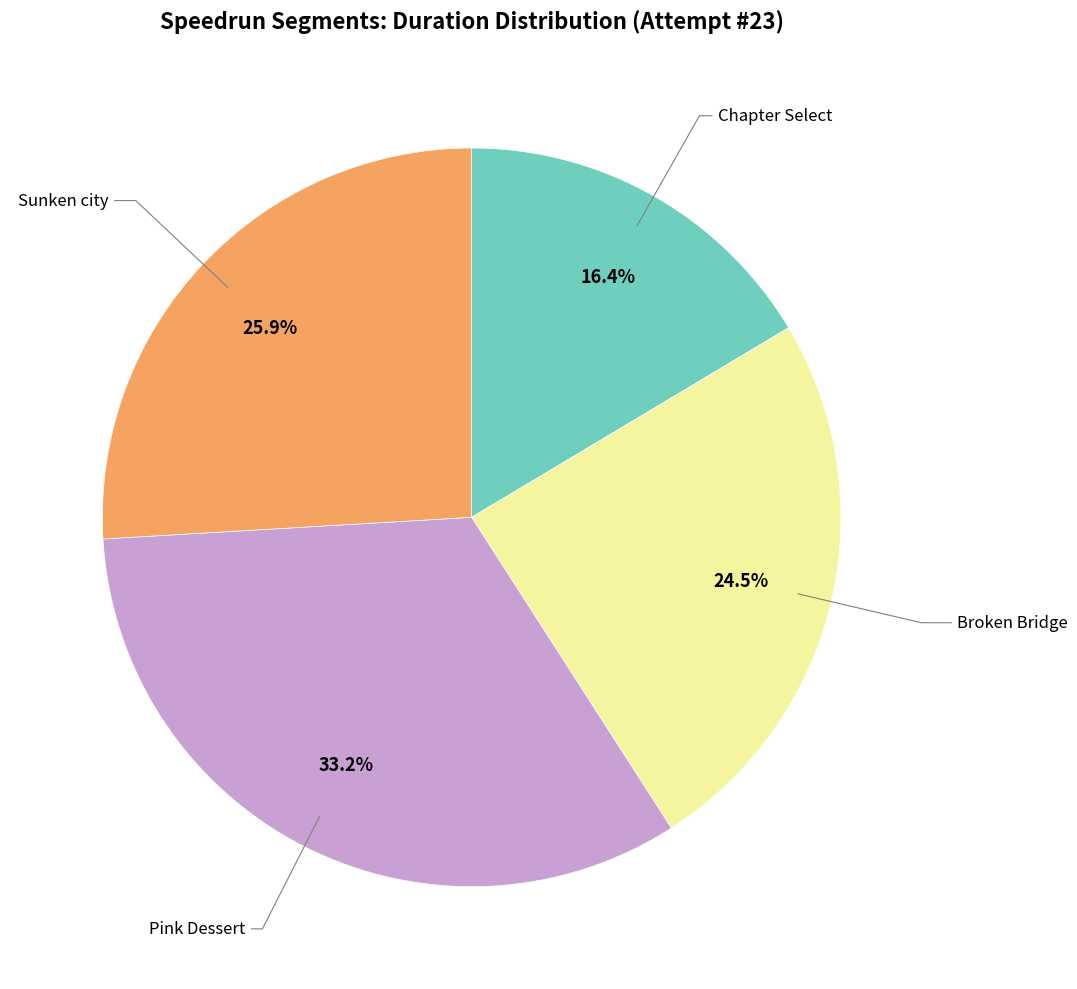

Is there a majority slice in this chart?

No